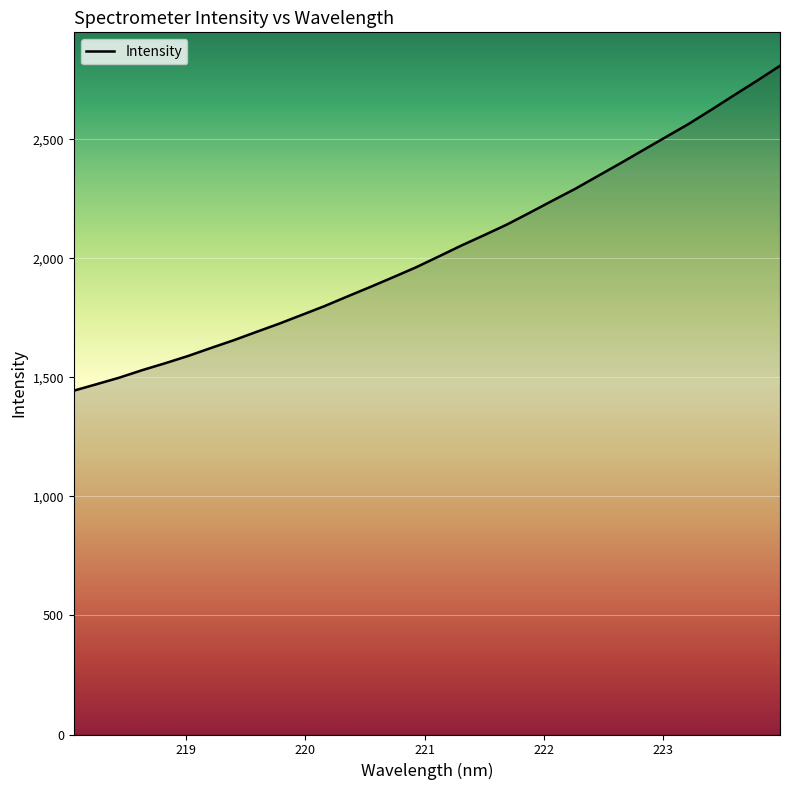

Reading right to left, what are all the values shown in this chart?

2809.1	2746.9	2686.5	2625.4	2565.7	2510.6	2455.5	2400.2	2346.2	2292.2	2242.2	2191.6	2142.1	2097.4	2053.8	2007.6	1962.0	1920.5	1879.7	1840.0	1799.7	1762.5	1725.5	1690.9	1655.8	1623.1	1589.7	1559.4	1530.5	1499.1	1471.5	1444.3